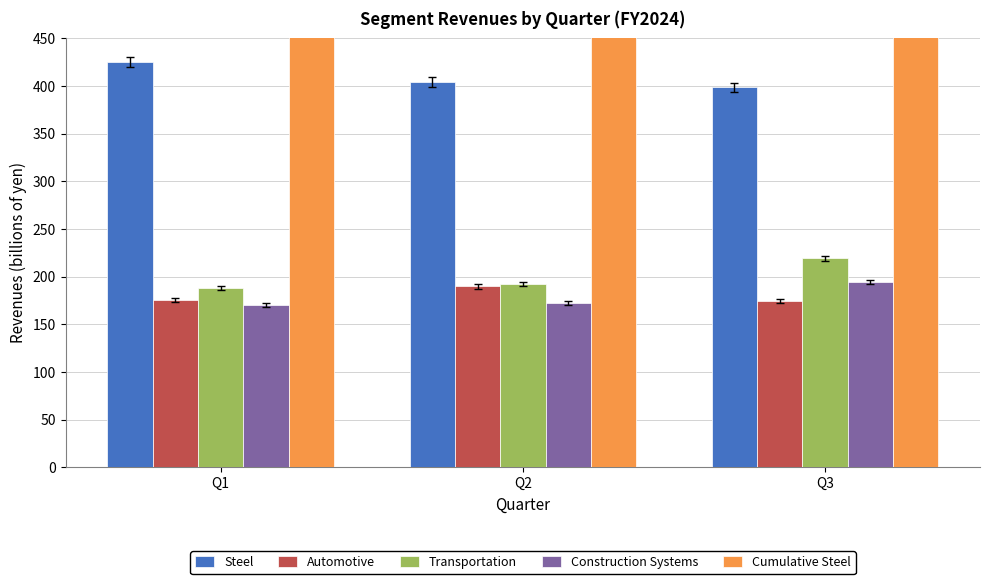

Which label corresponds to the largest value in the chart?

Q1